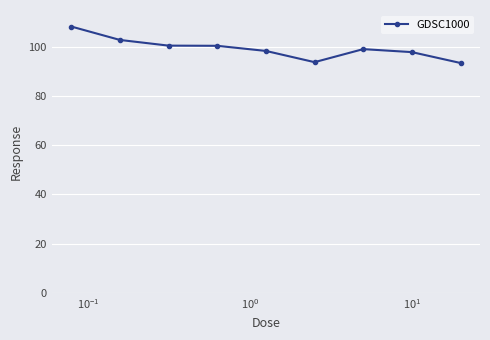

Is this an area chart (filled region under the line)?

No